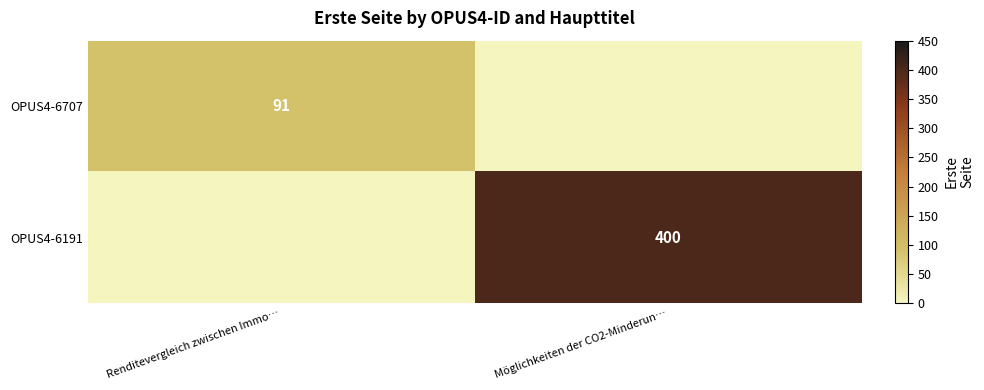

The OPUS4-6707 series shows 91 at Renditevergleich zwischen Immo…. True or false?

True